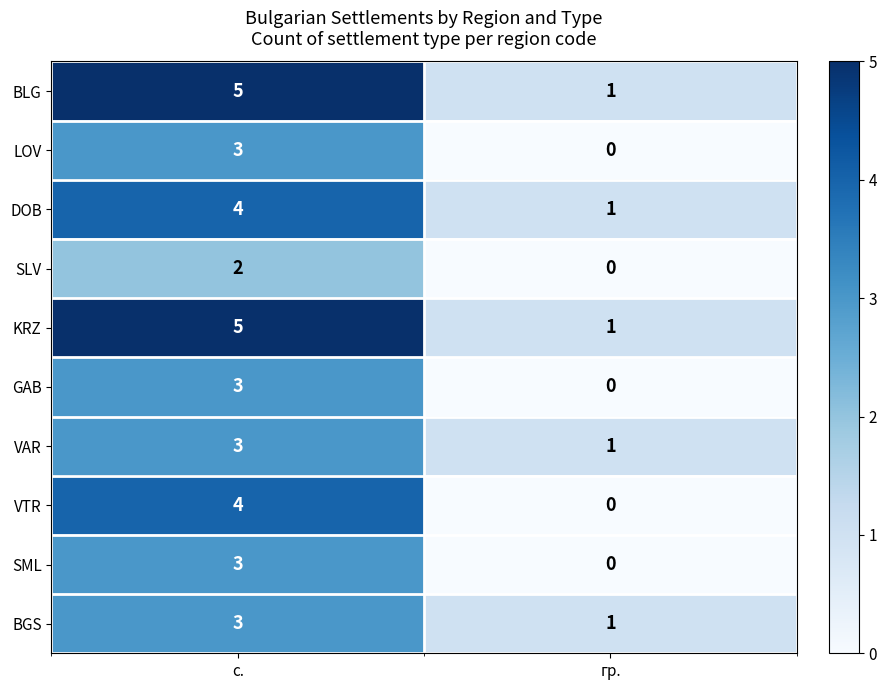

At how many categories does at least one series exceed 2?

1